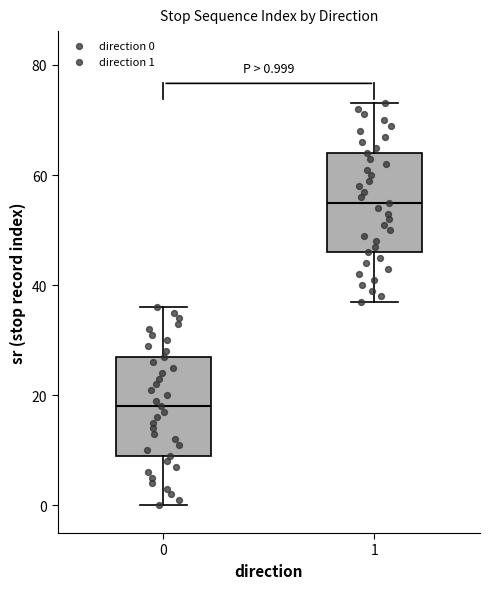

Which box has the lowest median line?

0